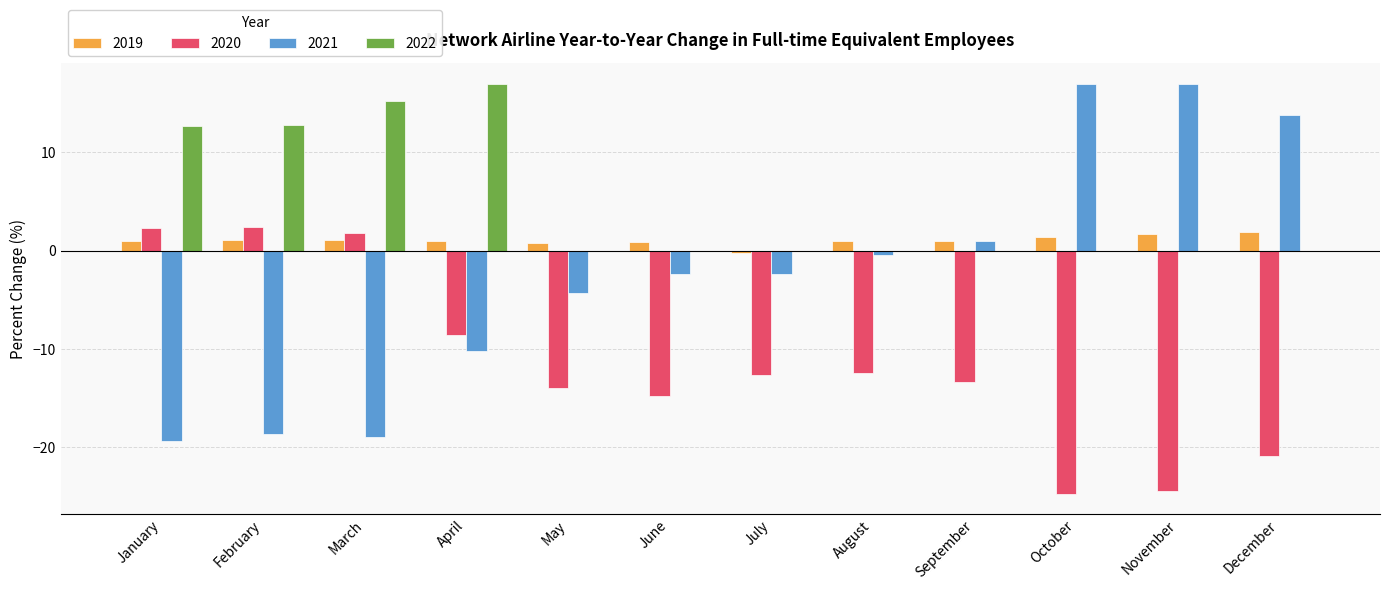

Is the value of 2019 at March greater than the value of 2022 at October?

Yes